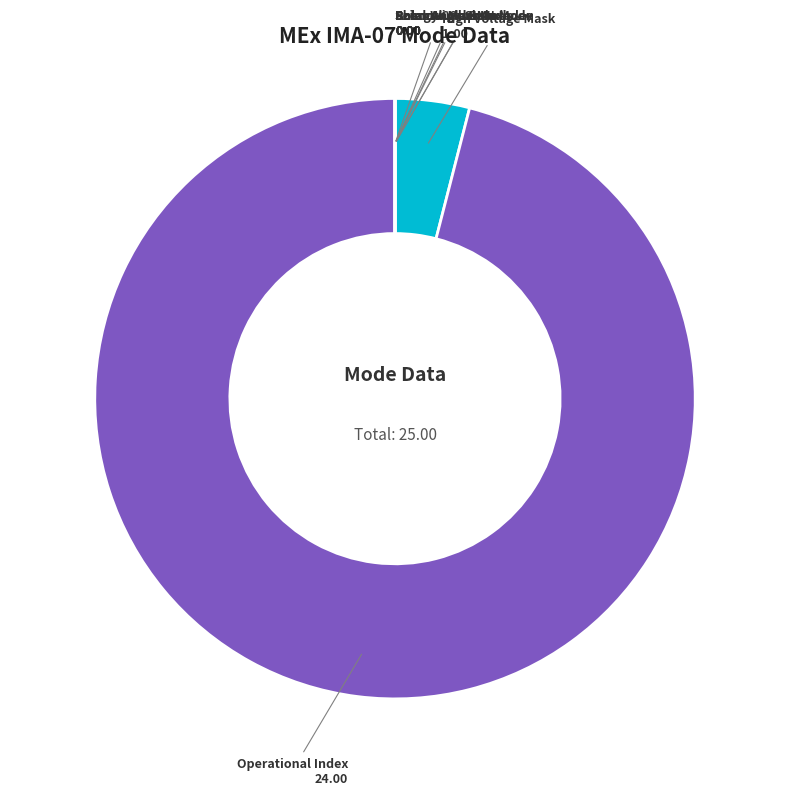

What is the majority slice?

Operational Index